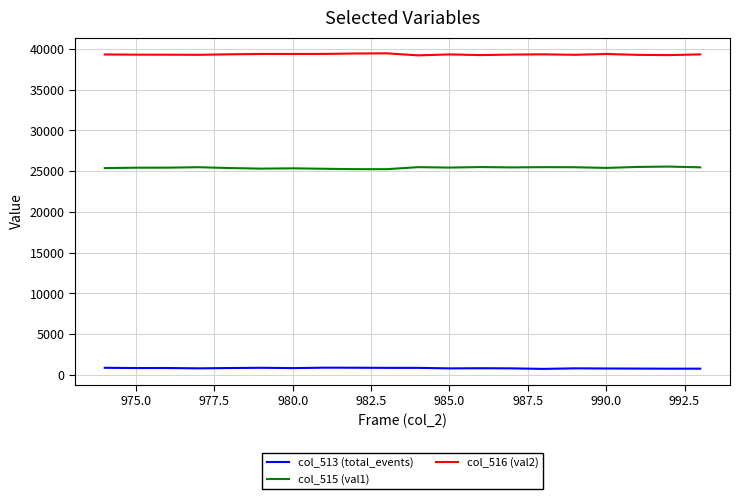

What is the maximum value shown in the chart?

39467